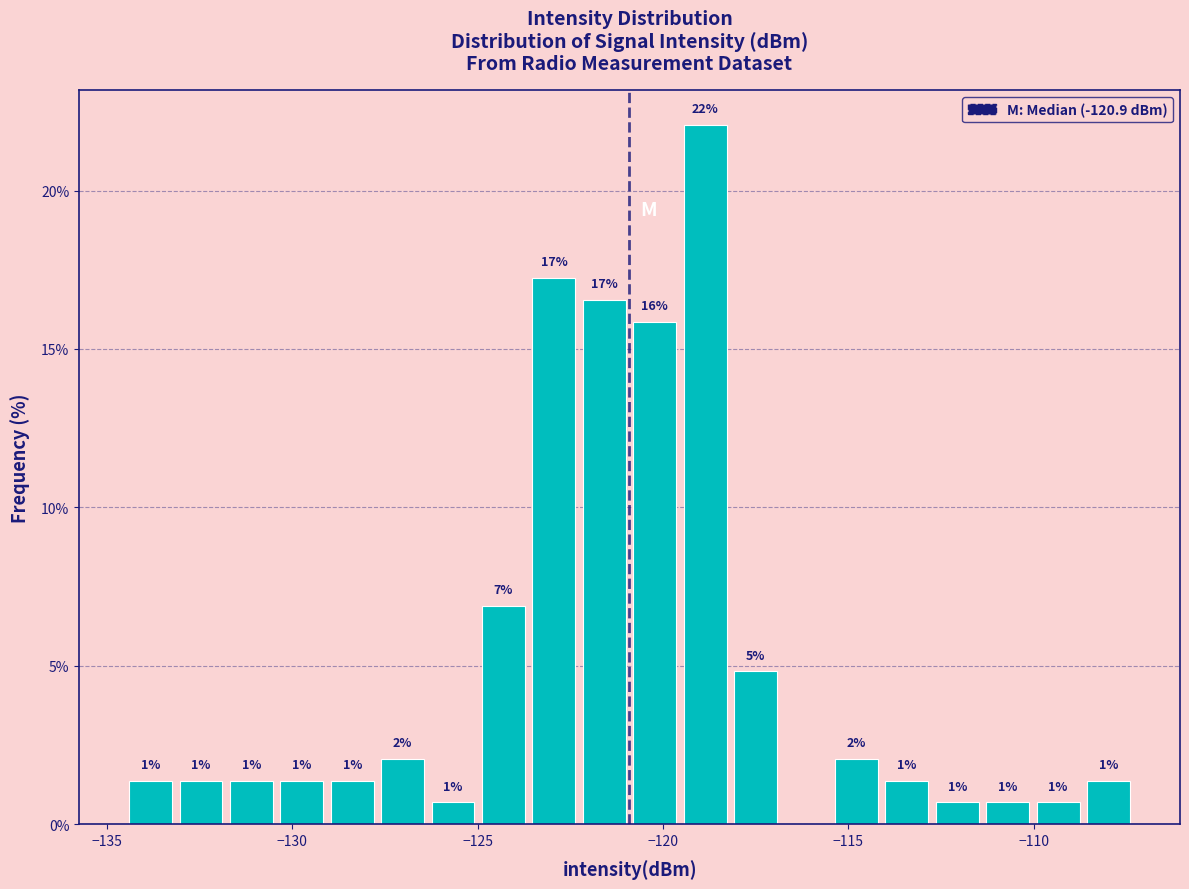

Read against the x-axis, roughly where is the centre of the tallest bar?

-119.0